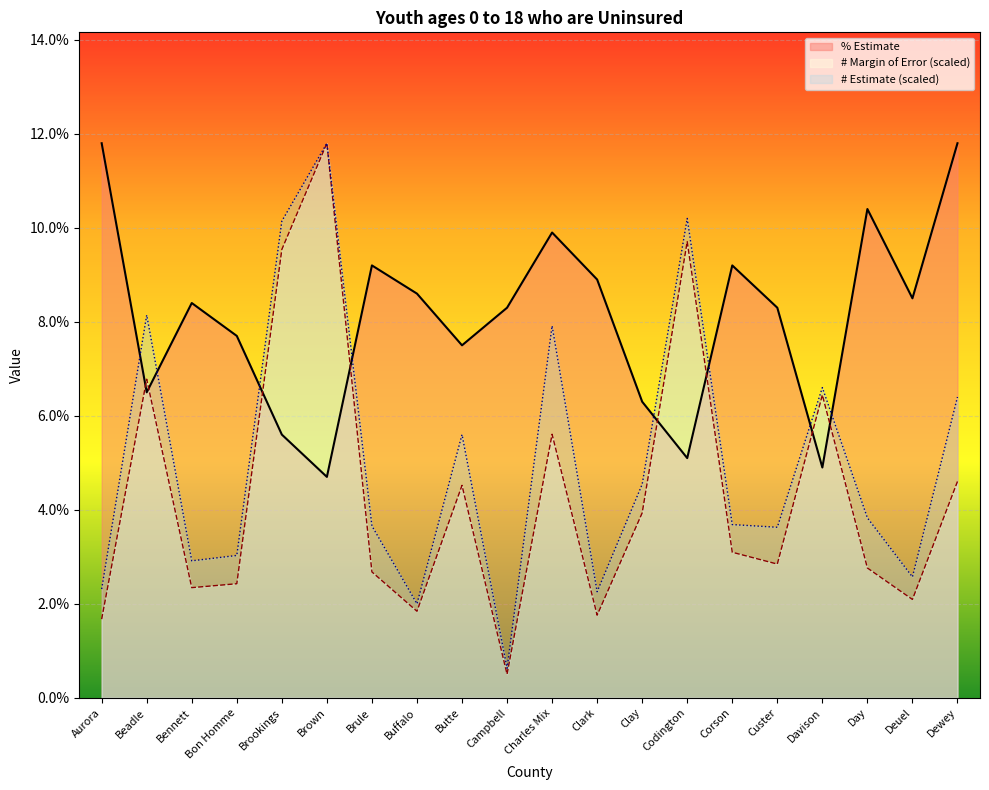

What is the difference between the second highest and second lowest values in the # Estimate series?

0.1